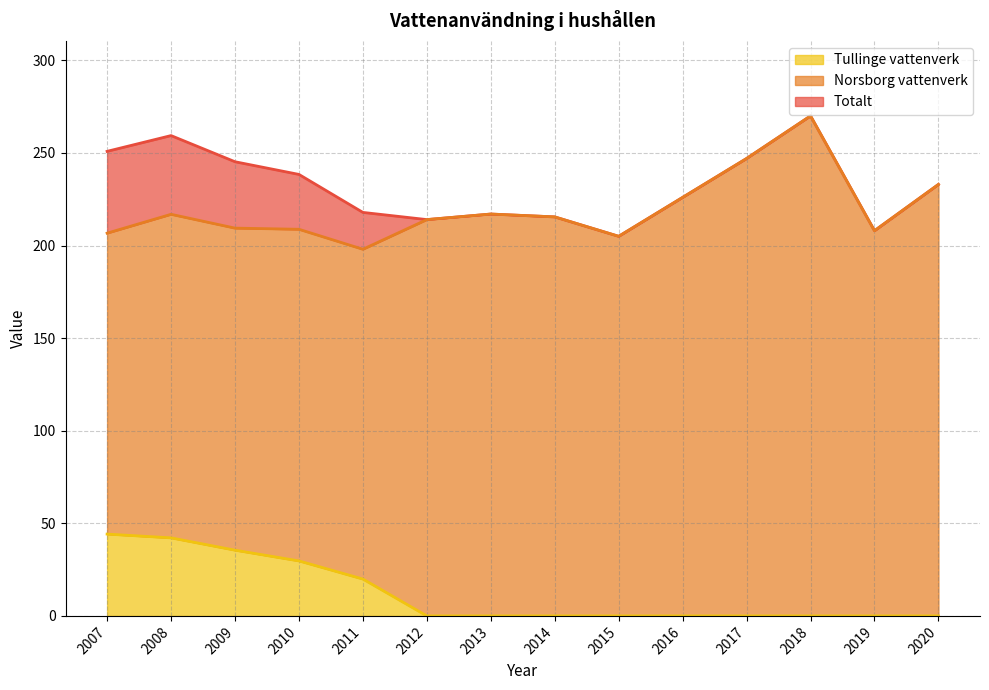

At which category is the sum across all series the highest?

2018